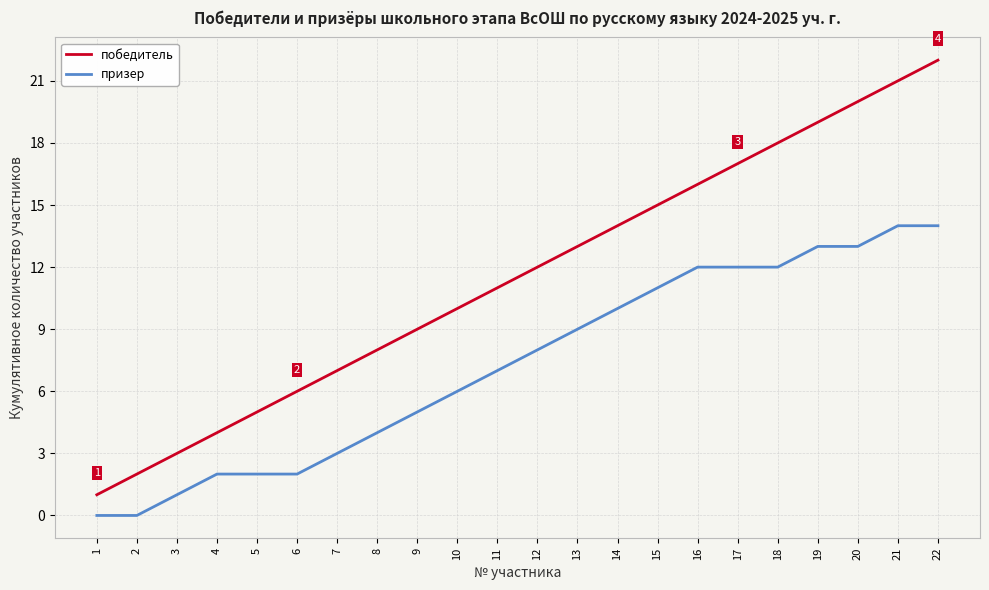

True or false: призер has a value of 7 at 11.

True